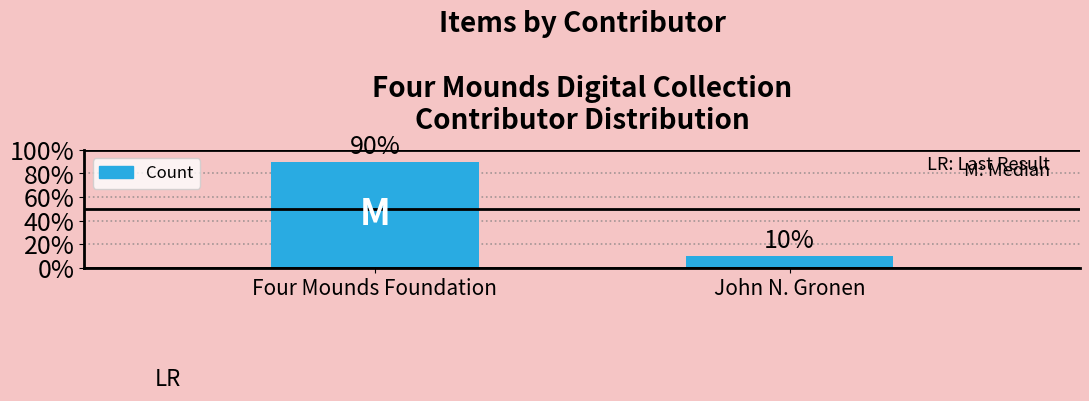

How many data points are less than 9?

1